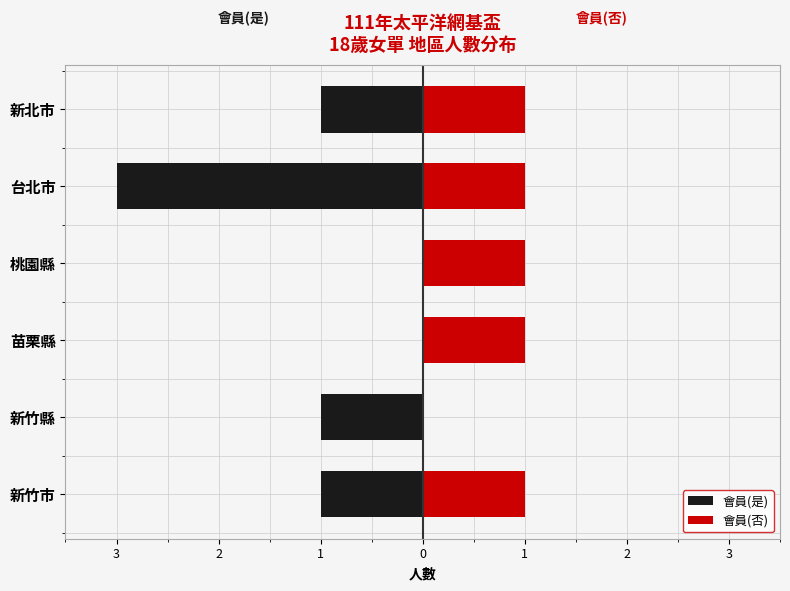

List the series in order of their peak value, highest first.

會員(否), 會員(是)